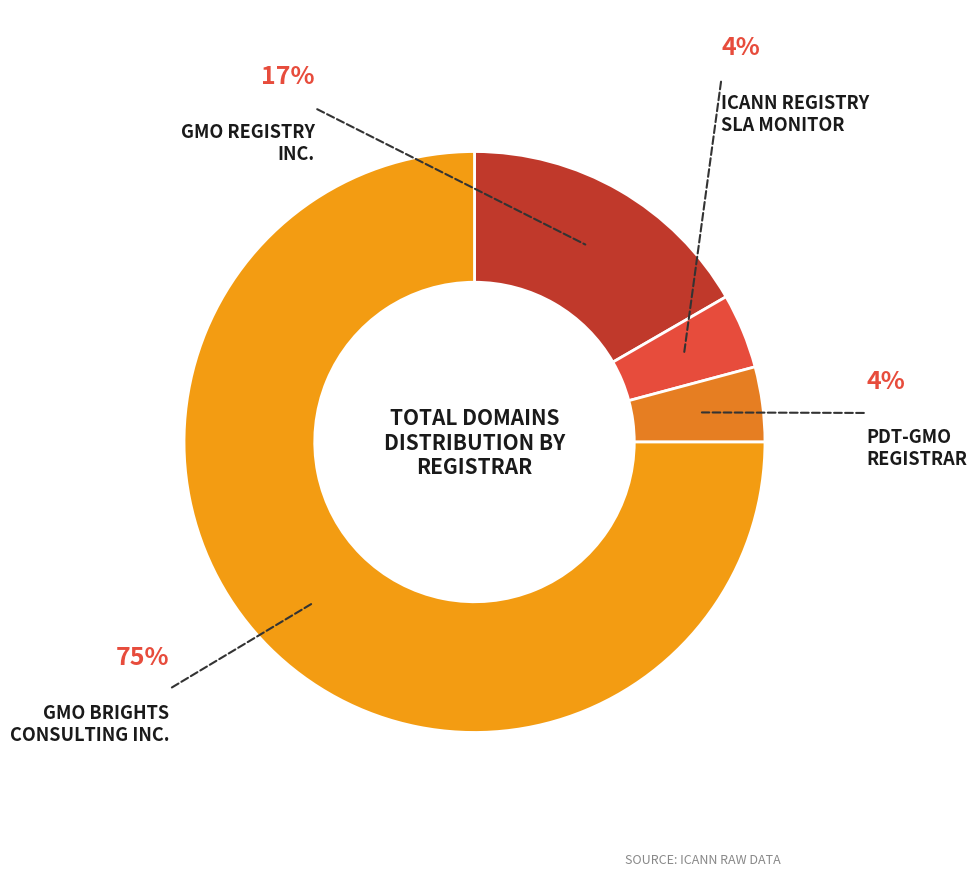

Is there any slice that represents more than half of the pie?

Yes